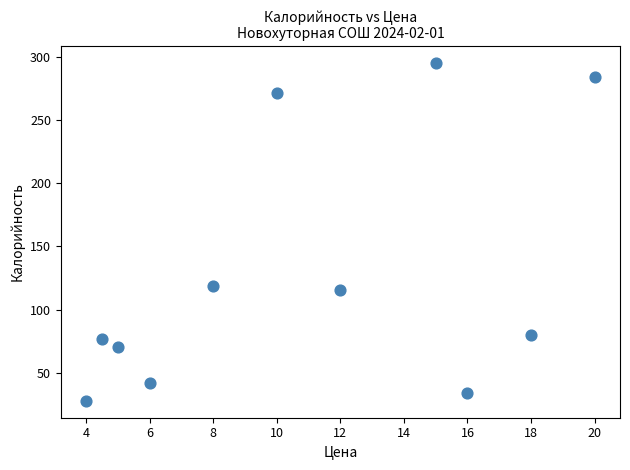

What Y value in the scatter plot is closest to 161?

119.0